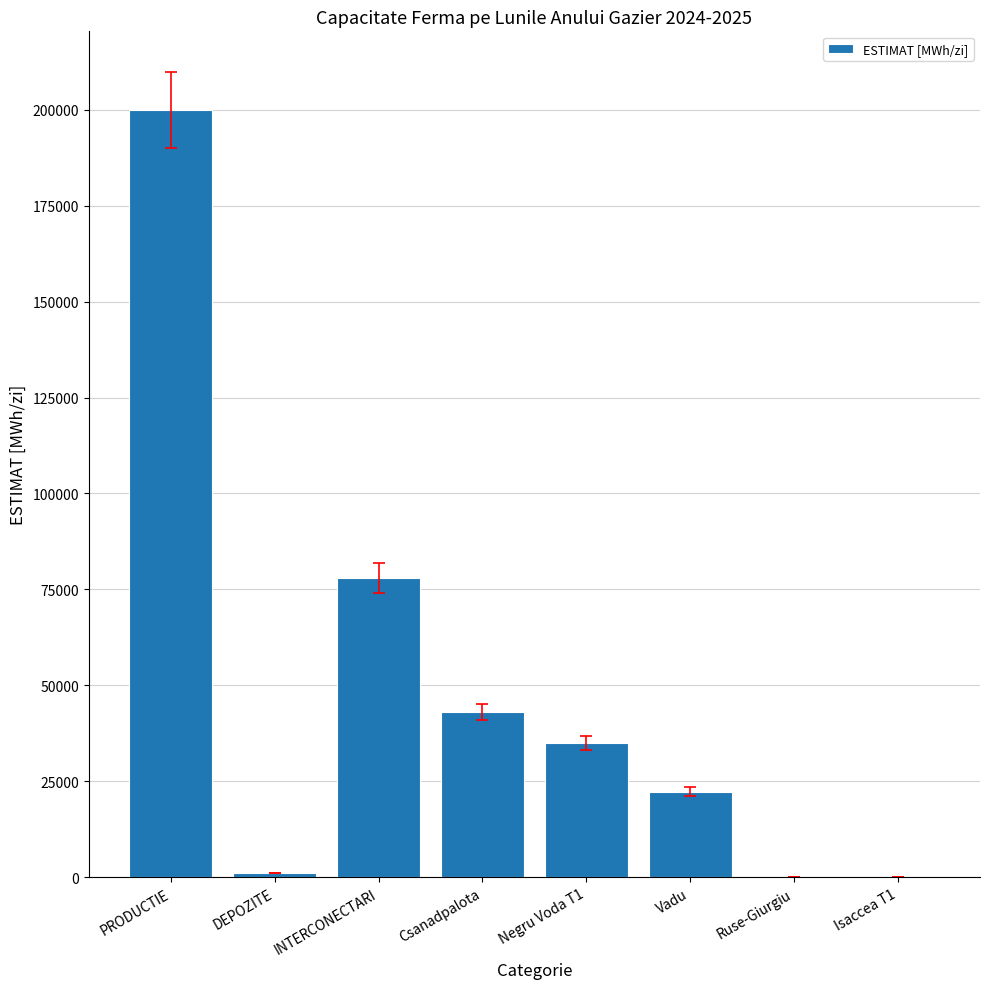

Which category has the highest value across all series?

PRODUCTIE